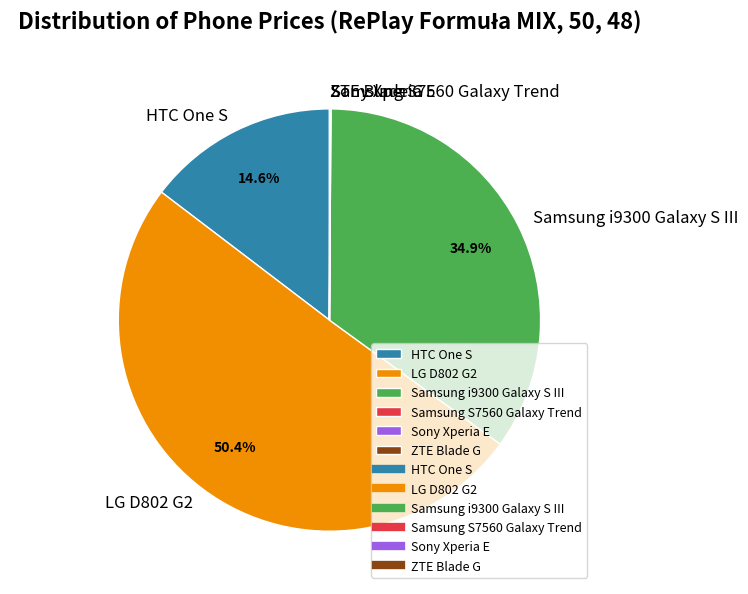

Which category accounts for the majority?

LG D802 G2